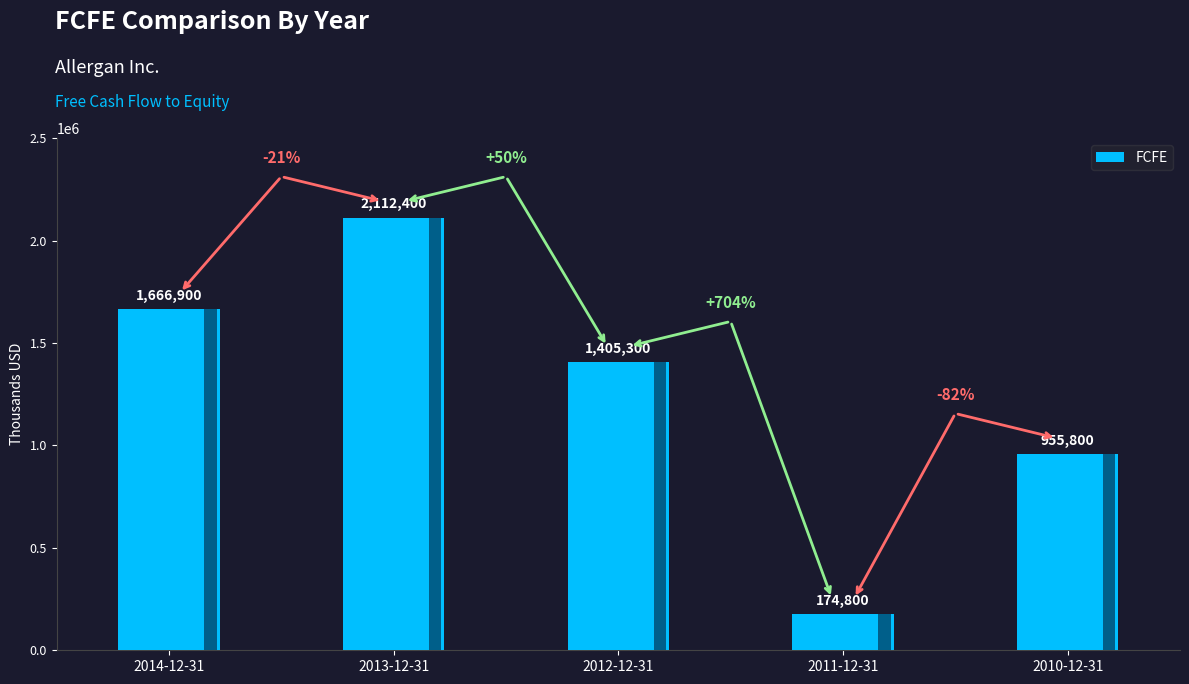

Which has a higher value, 2013-12-31 or 2014-12-31?

2013-12-31